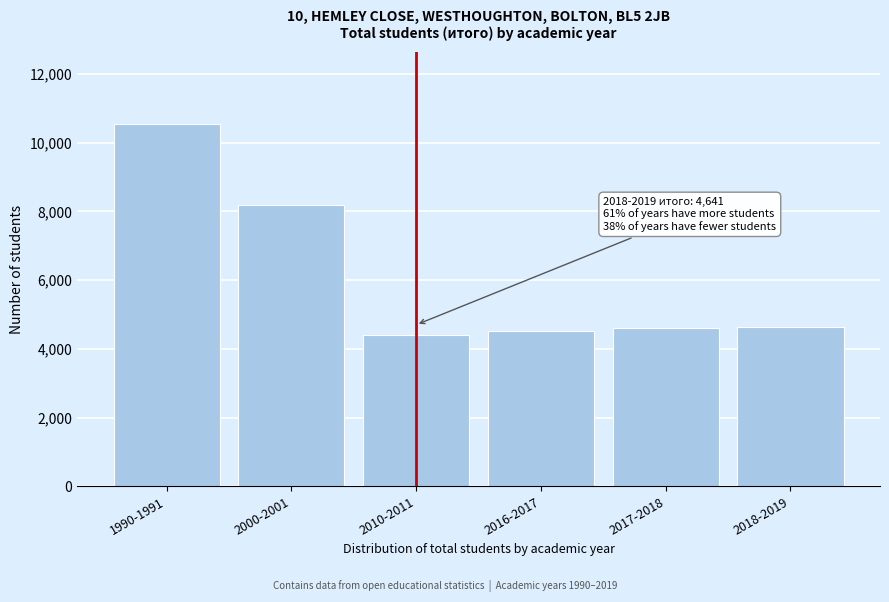

What is the value of the 6th bar from the left?

4641